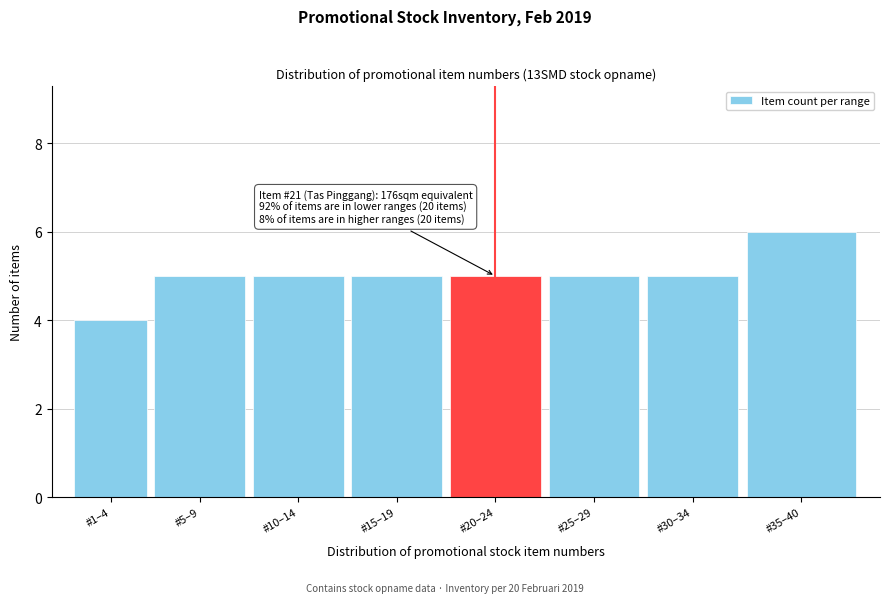

Reading left to right, extract all data points from this chart.

4	5	5	5	5	5	5	6